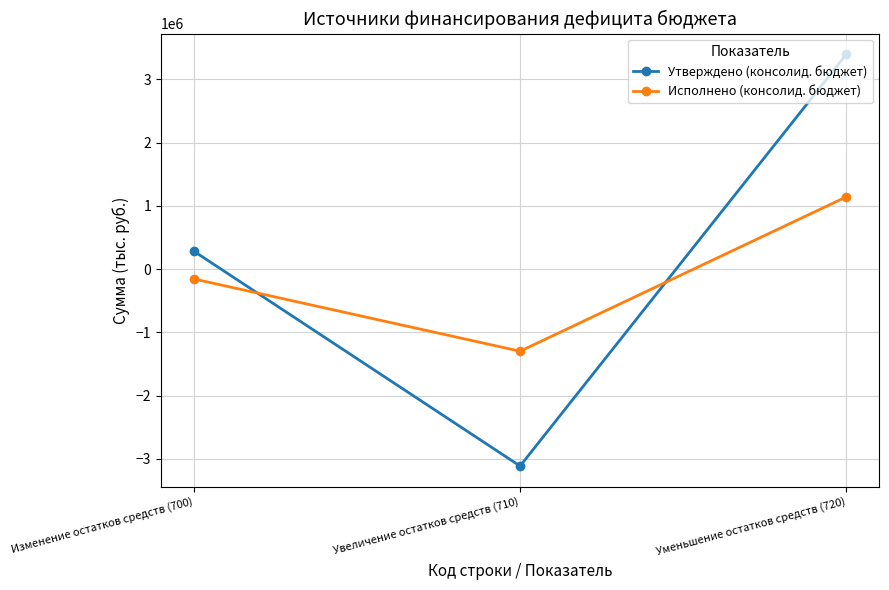

Does the chart display data point markers on the line(s)?

Yes